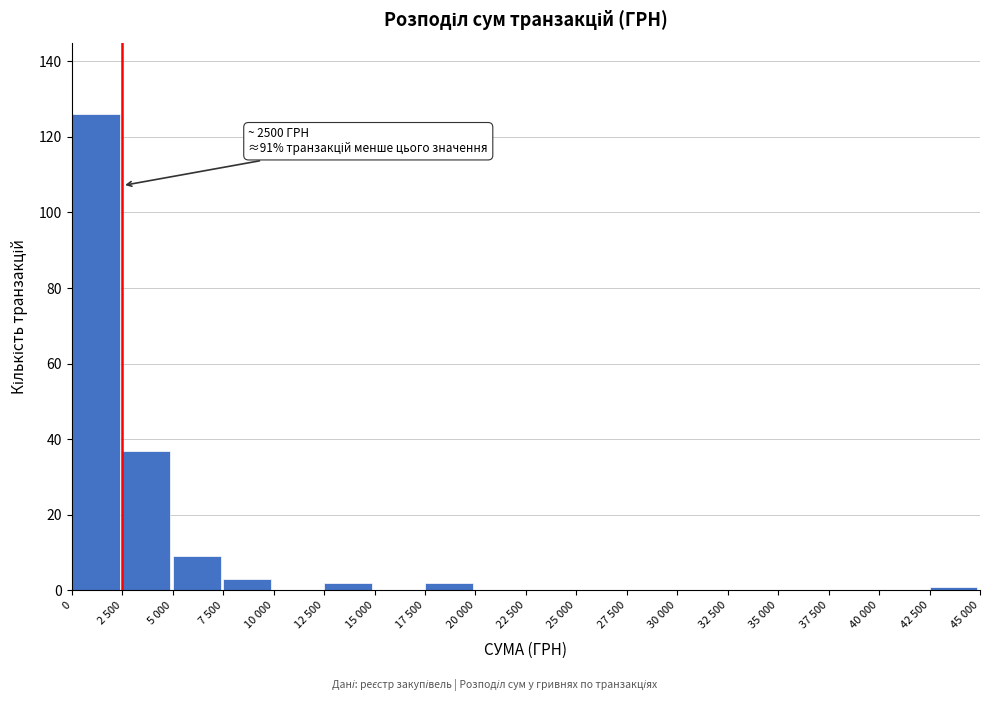

Reading right to left, list all the values displayed in this chart.

42 500=1	40 000=0	37 500=0	35 000=0	32 500=0	30 000=0	27 500=0	25 000=0	22 500=0	20 000=0	17 500=2	15 000=0	12 500=2	10 000=0	7 500=3	5 000=9	2 500=37	0=126